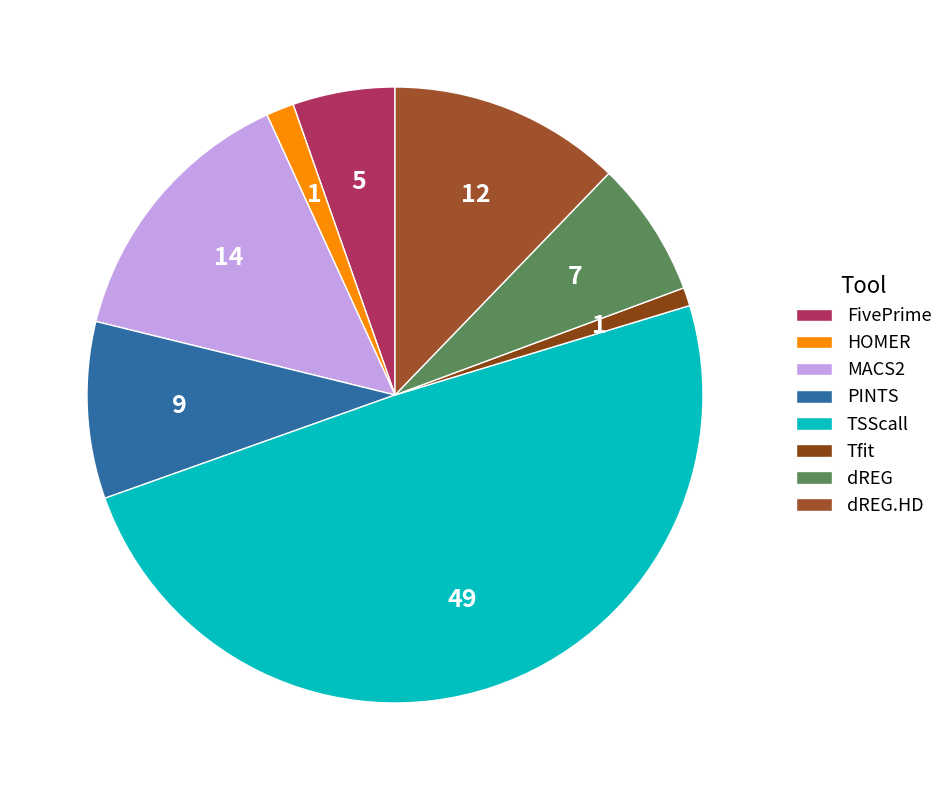

Which category has the biggest portion of the pie?

TSScall